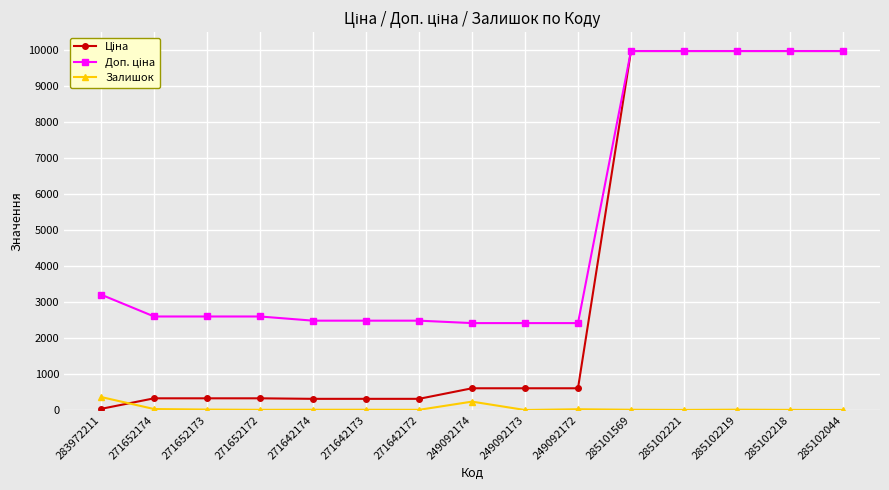

What is the maximum value shown in the chart?

9975.0